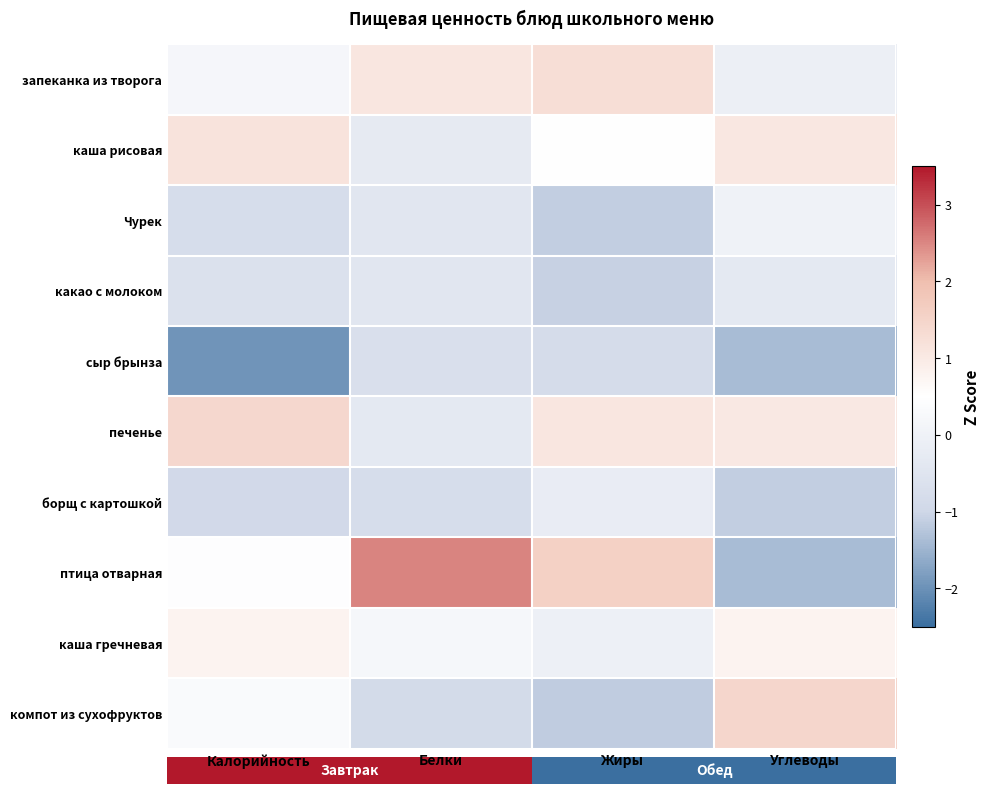

Rank the series by their maximum value, from lowest to highest.

сыр брынза, какао с молоком, борщ с картошкой, Чурек, каша гречневая, каша рисовая, запеканка из творога, печенье, компот из сухофруктов, птица отварная